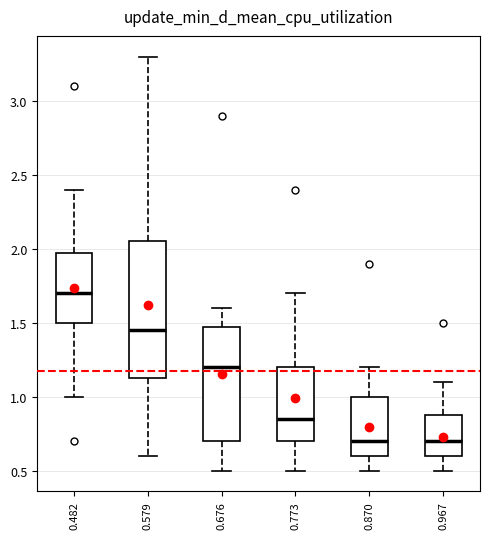

Which box is the tallest, from its lower edge to its upper edge?

0.579